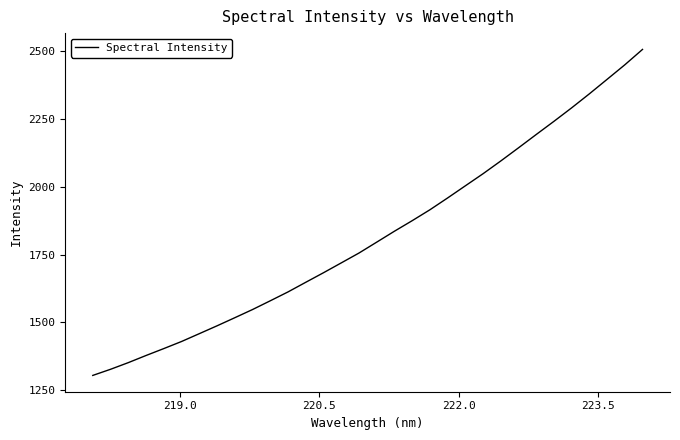

What is the difference between the maximum and minimum values?

1202.9